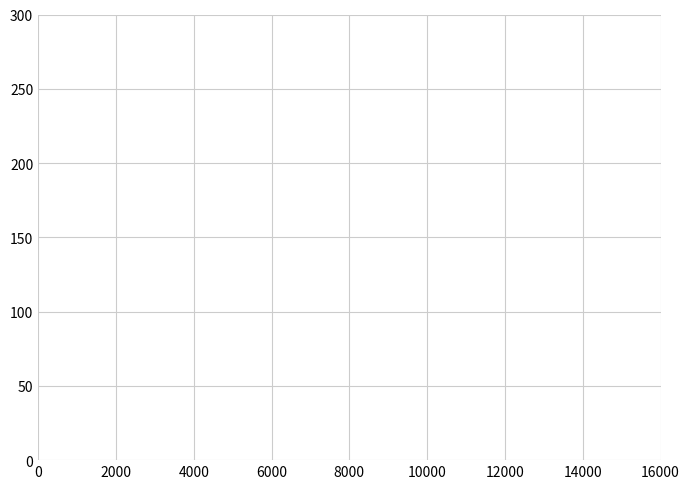

What is the maximum value shown in the chart?

13